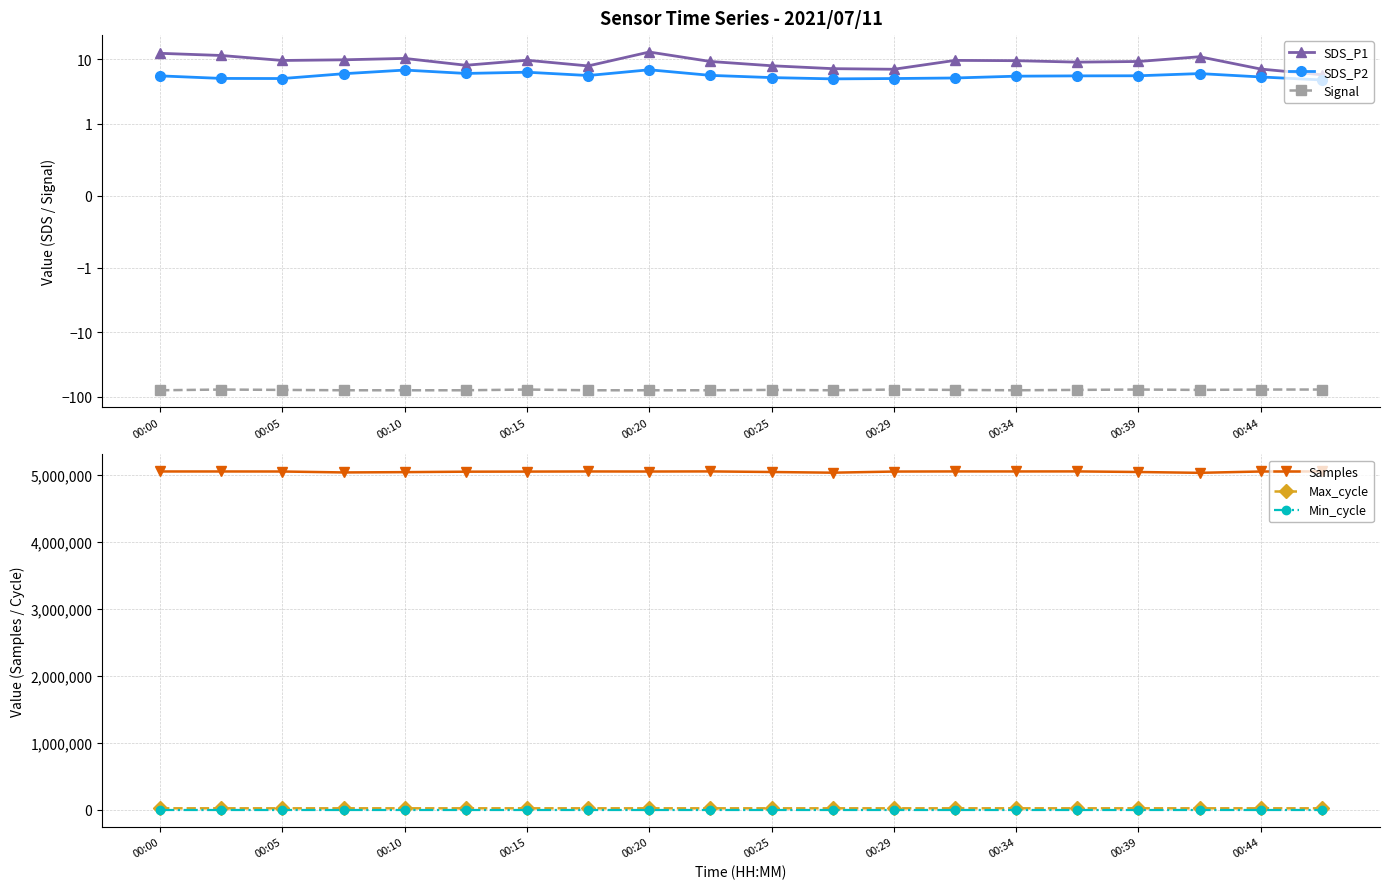

Reading left to right, list all the values displayed in this chart.

SDS_P1: 12.3	11.4	9.6	9.8	10.3	8.1	9.7	7.9	12.9	9.2	7.9	7.2	7.0	9.6	9.5	9.0	9.2	10.9	7.0	5.8
SDS_P2: 5.5	5.0	5.0	6.0	6.8	6.0	6.3	5.6	6.9	5.6	5.2	5.0	5.0	5.1	5.5	5.5	5.5	6.0	5.3	4.8
Signal: -79.0	-77.0	-78.0	-79.0	-79.0	-79.0	-77.0	-79.0	-79.0	-79.0	-78.0	-79.0	-77.0	-78.0	-79.0	-78.0	-77.0	-78.0	-77.0	-77.0
Samples: 5050017.0	5050024.0	5049477.0	5035576.0	5039986.0	5046848.0	5048268.0	5050102.0	5049270.0	5050804.0	5042036.0	5031910.0	5048654.0	5050583.0	5050240.0	5050911.0	5042134.0	5029720.0	5049586.0	5050193.0
Max_cycle: 20041.0	20106.0	20040.0	20107.0	20046.0	20104.0	20029.0	20111.0	20037.0	20052.0	20026.0	20026.0	20041.0	20045.0	20181.0	20032.0	20110.0	20136.0	20071.0	20052.0
Min_cycle: 28.0	28.0	28.0	28.0	28.0	28.0	28.0	28.0	28.0	28.0	28.0	28.0	28.0	28.0	28.0	28.0	28.0	28.0	28.0	28.0